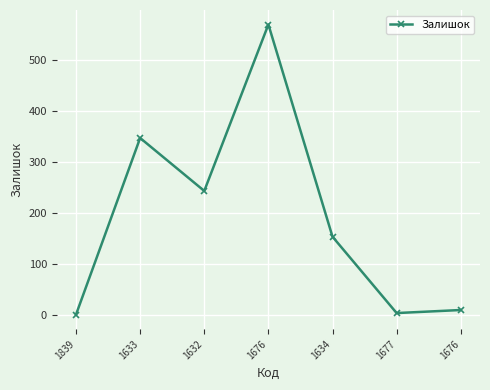

The value at 1676 is 570. True or false?

True